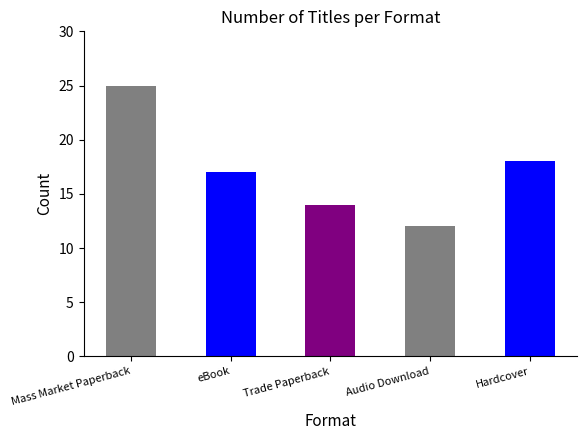

What is the value of the 5th bar from the left?

18